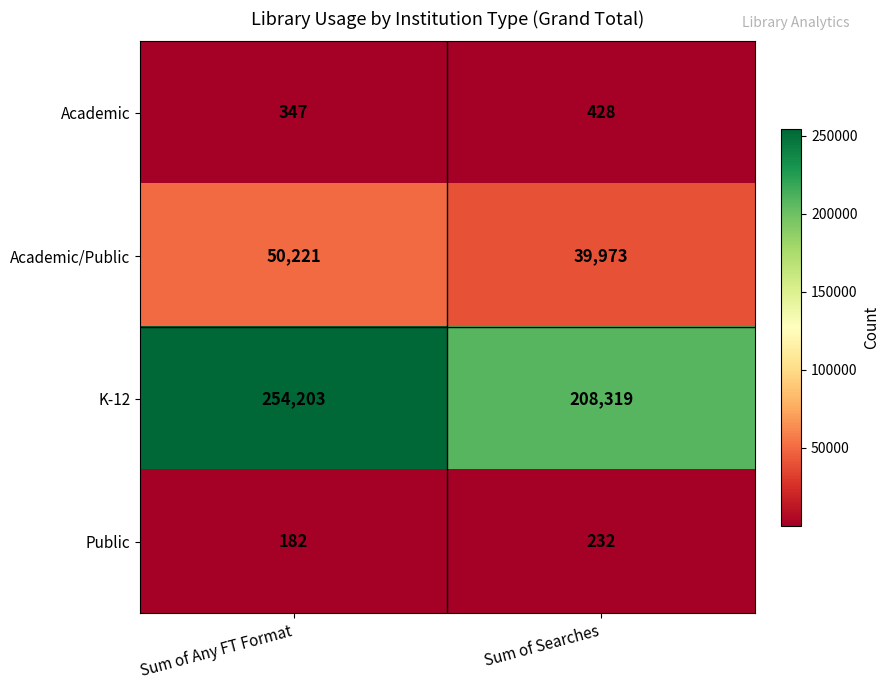

Which series has the largest total across all categories?

K-12